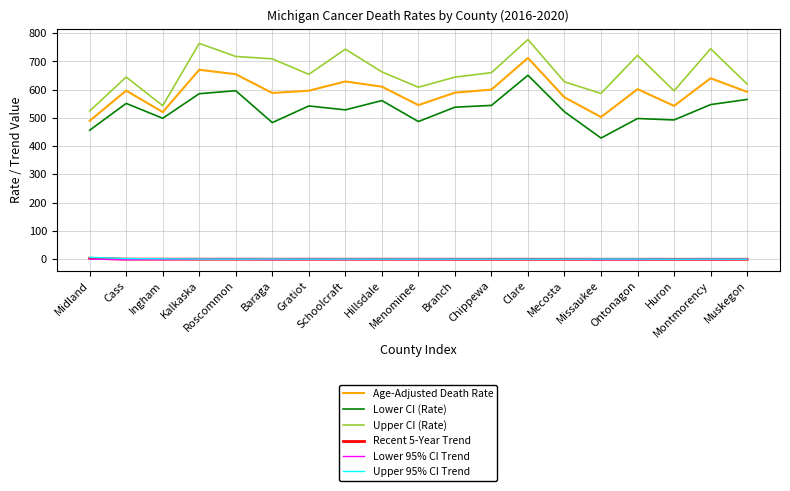

Which series has the largest total across all categories?

Upper CI (Rate)